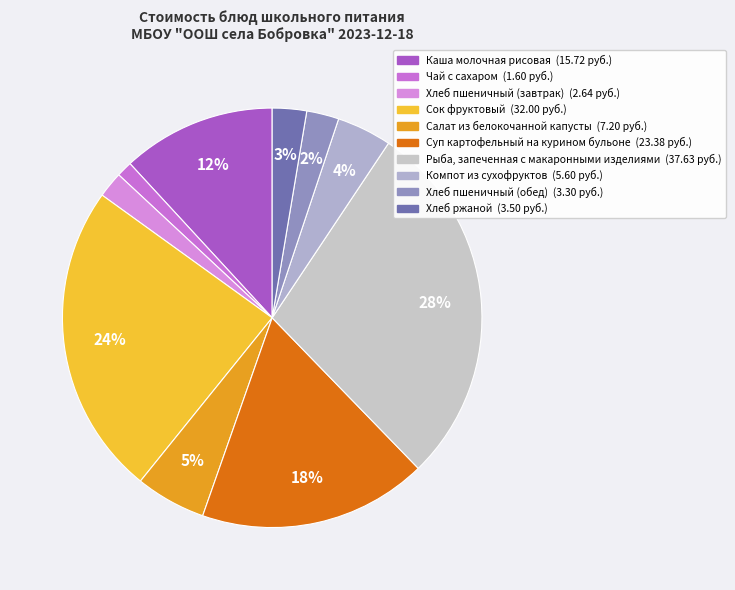

Does any single category account for the majority?

No